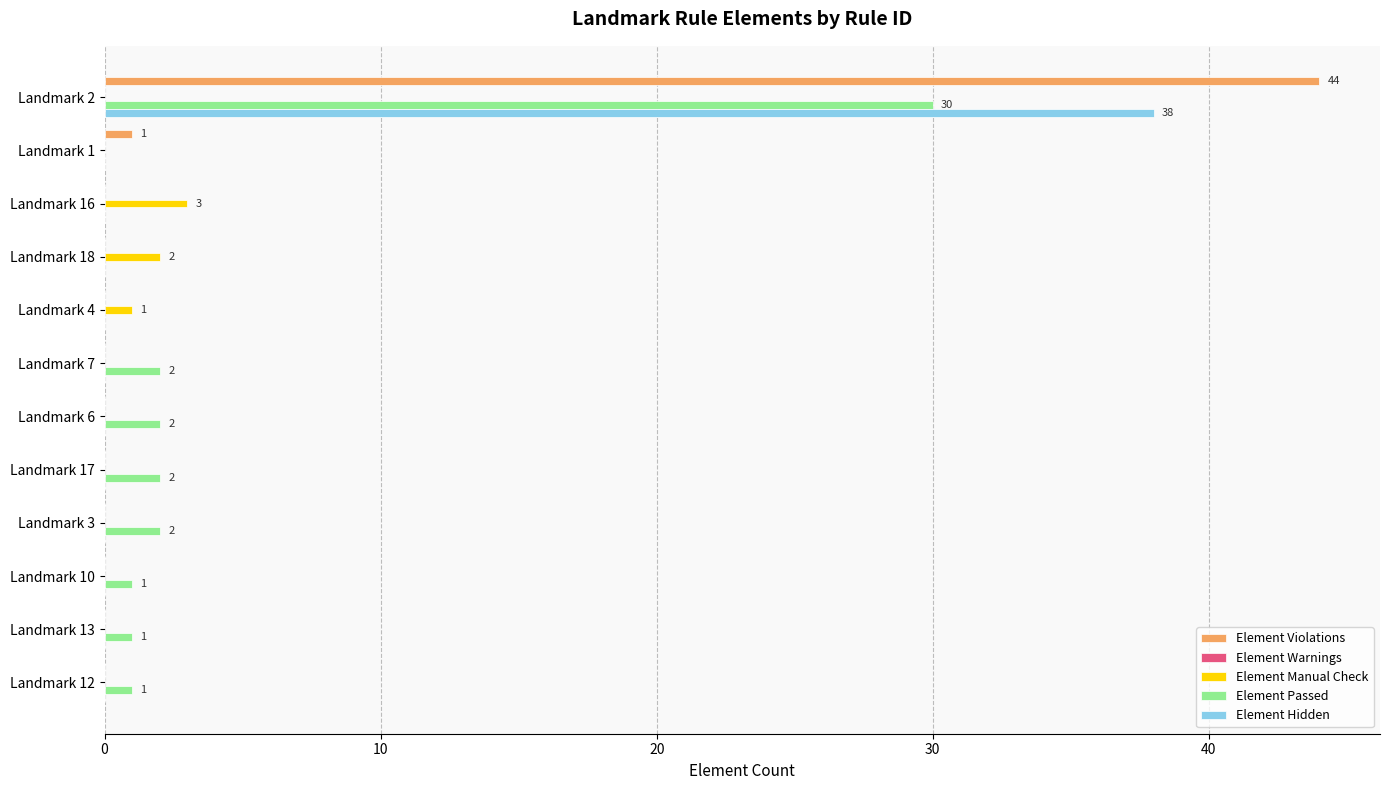

True or false: Element Hidden has a value of 0 at Landmark 18.

True